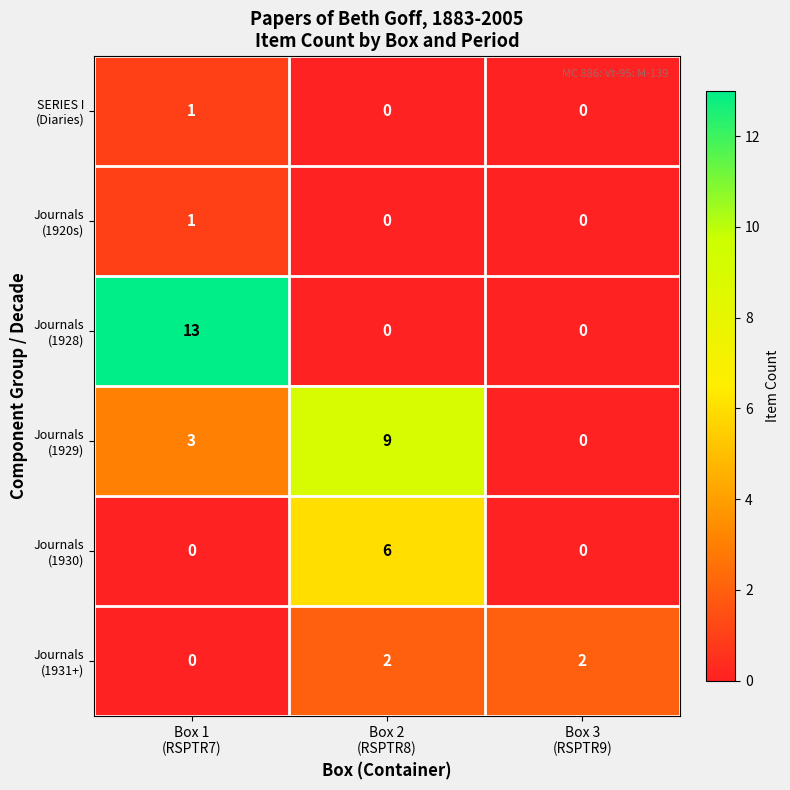

Count the number of categories in the chart.

3